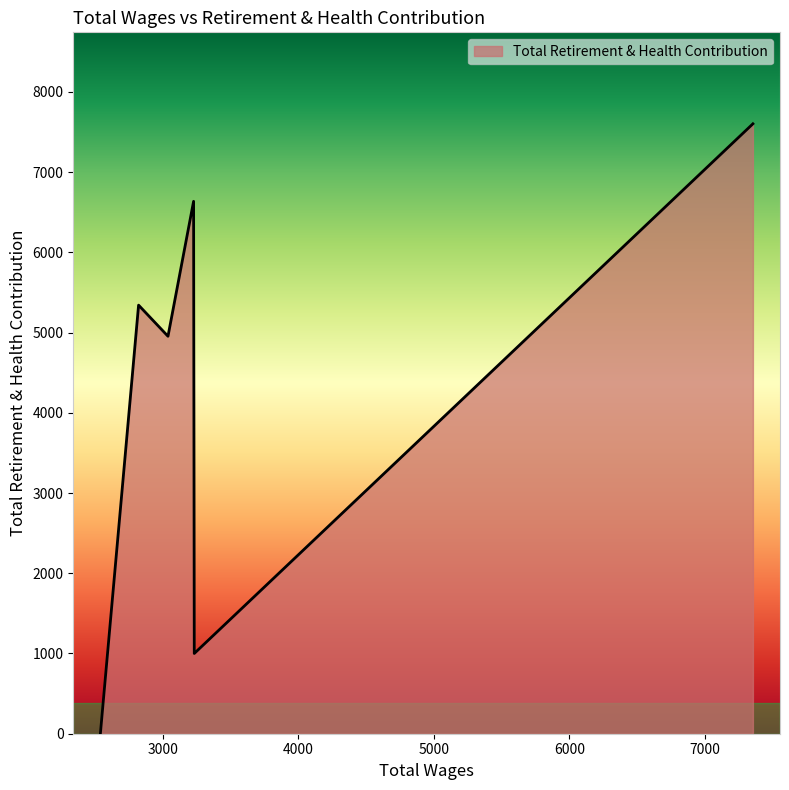

Where is the first local minimum?

3037.0